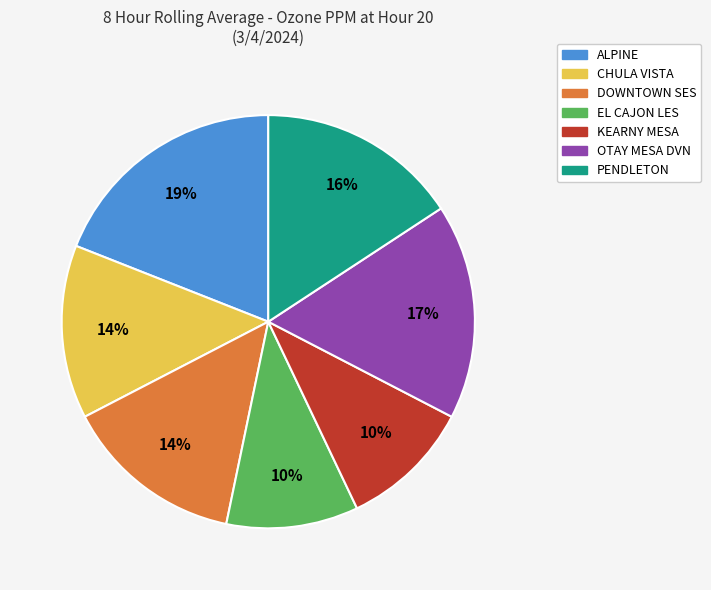

Which category has the biggest portion of the pie?

ALPINE